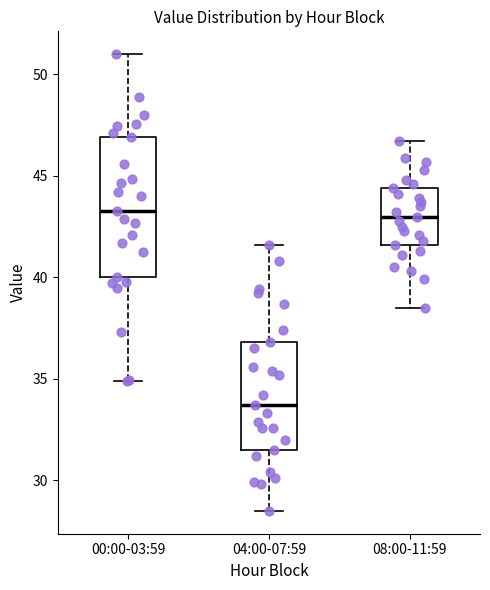

Reading left to right, read every box against the y-axis: the position of its median line, the range the box covers, and the ends of its whiskers. The values are not printed on the chart, so give them approximately, as read against the axis.

00:00-03:59: median 43.5, box 40.0 to 47.0, whiskers 35.0 to 51.0
04:00-07:59: median 33.5, box 31.5 to 37.0, whiskers 28.5 to 41.5
08:00-11:59: median 43.0, box 41.5 to 44.5, whiskers 38.5 to 46.5